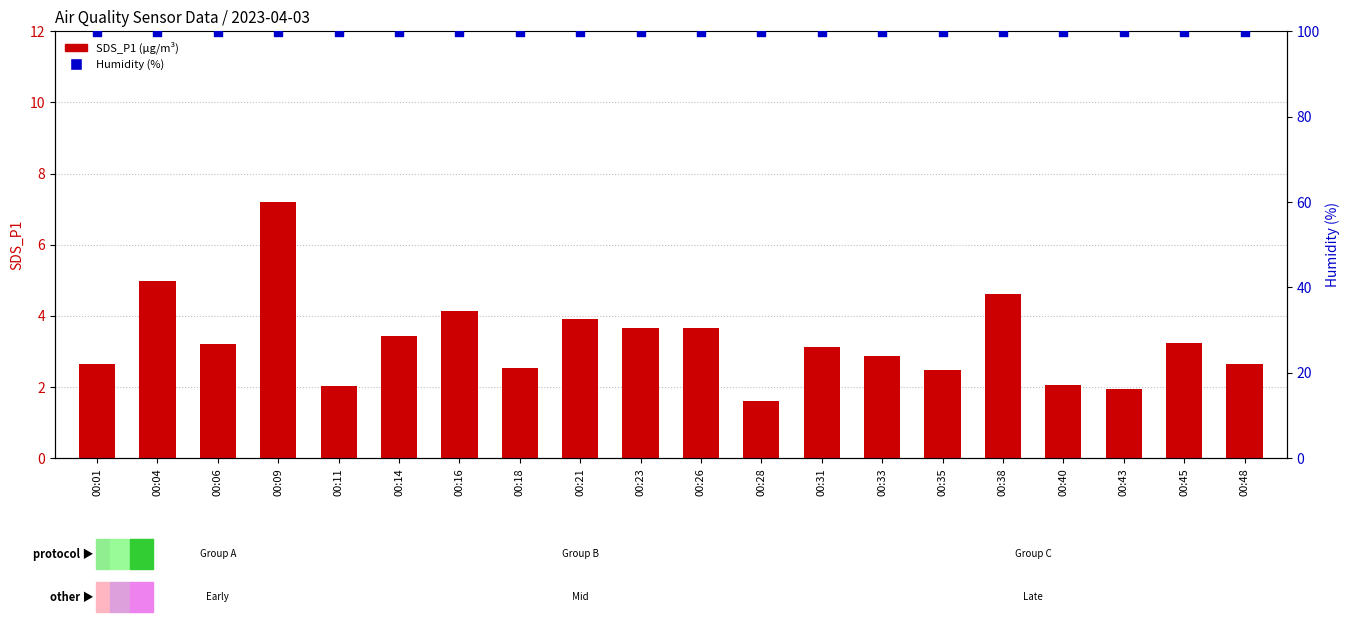

At which category is the sum across all series the highest?

00:09